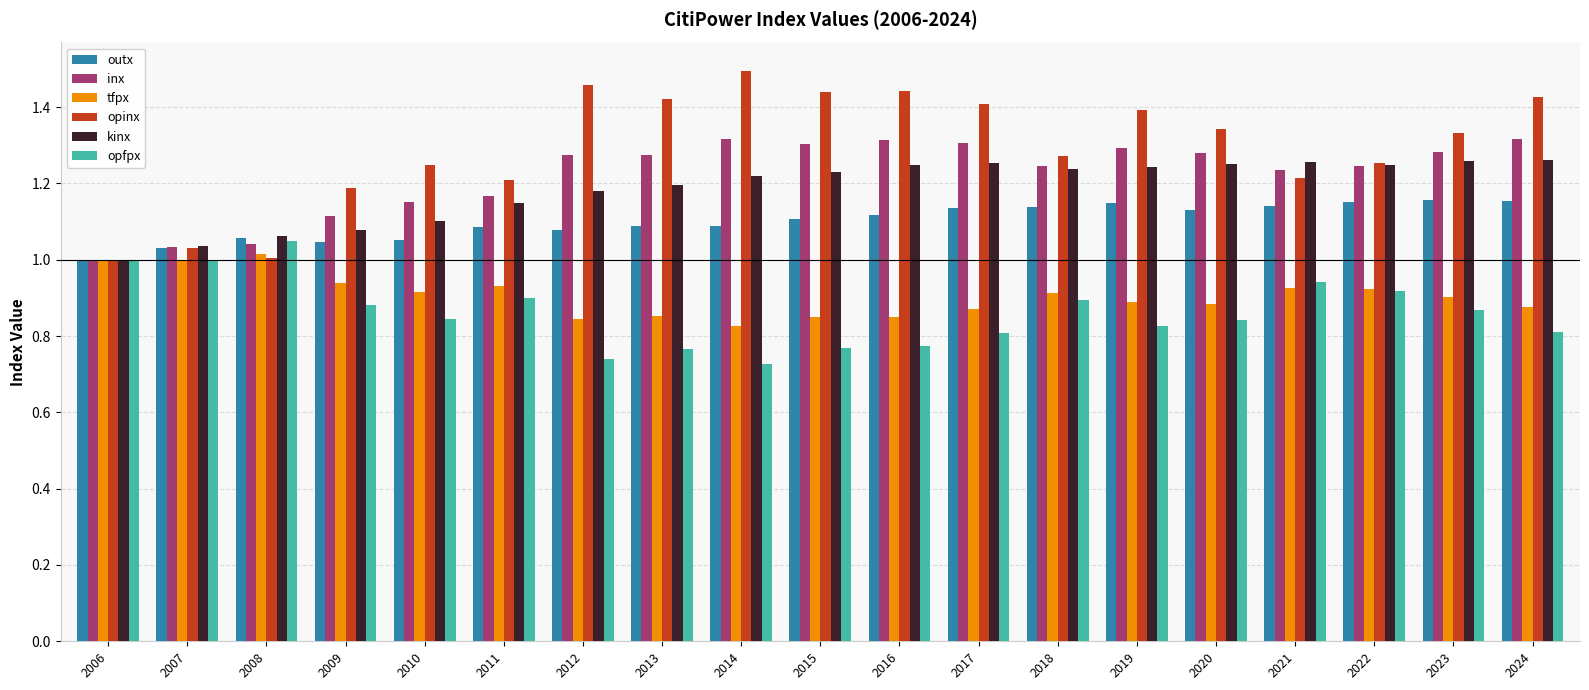

Which series has the widest spread of values?

opinx